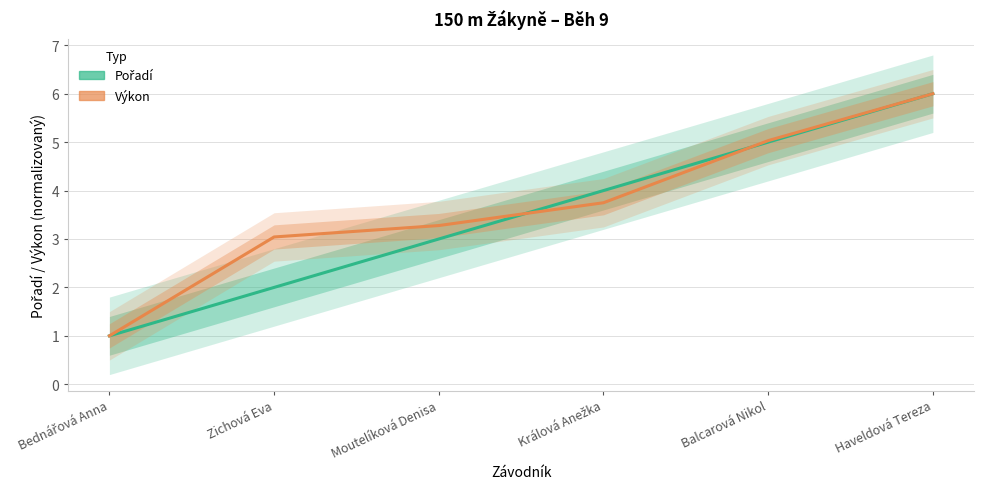

What is the label of the 3rd point from the left?

Moutelíková Denisa